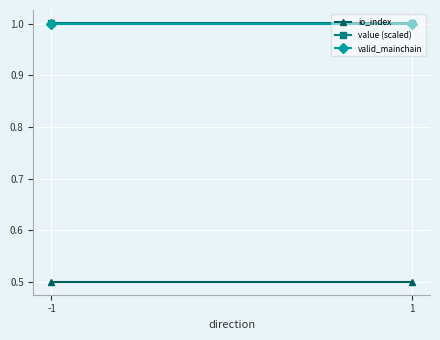

Reading left to right, what are all the values shown in this chart?

io_index: 0.5	0.5
value (scaled): 1.0	1.0
valid_mainchain: 1.0	1.0